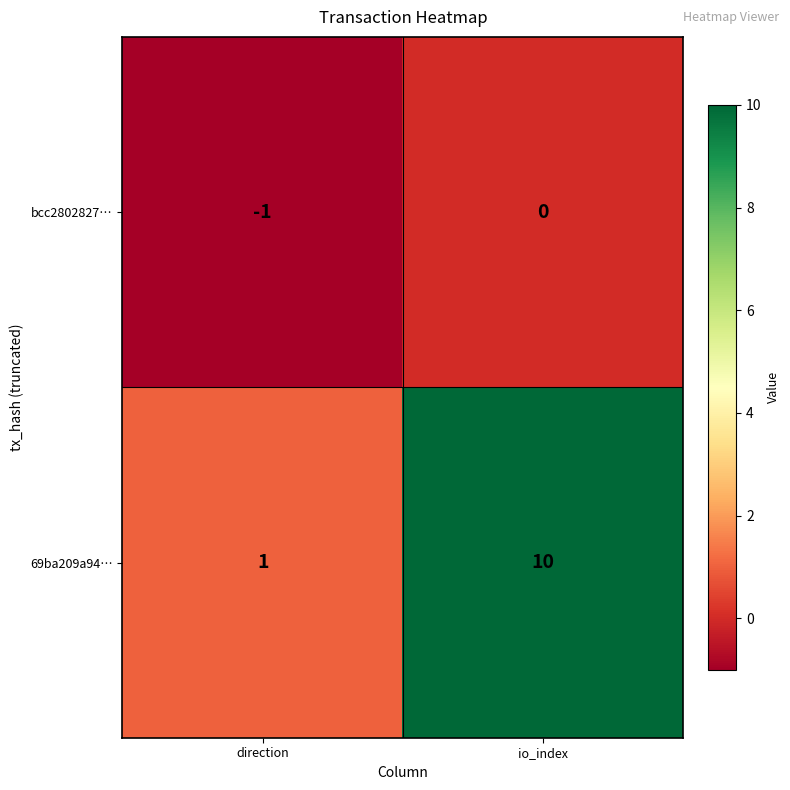

Which series has the widest spread of values?

69ba209a94…